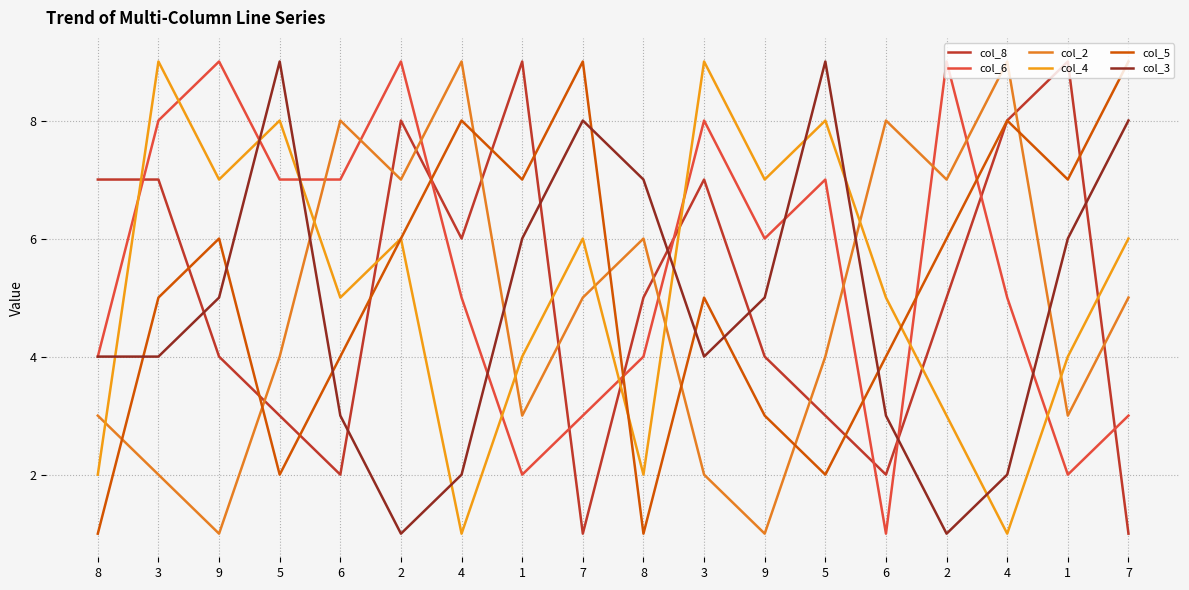

Is this an area chart (filled region under the line)?

No